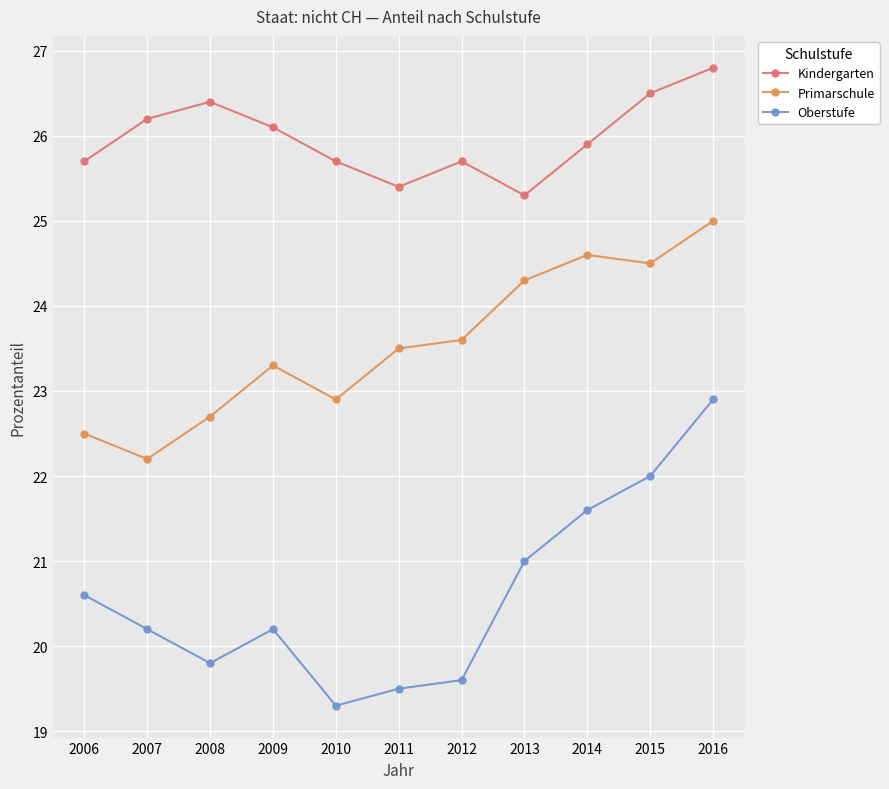

At how many categories does at least one series exceed 25?

11